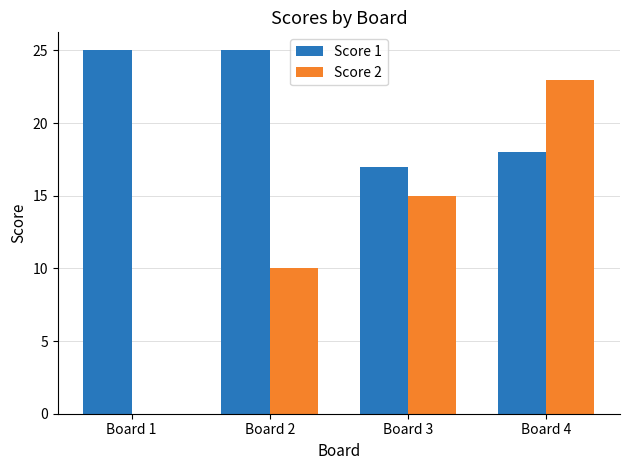

What is the maximum value shown in the chart?

25